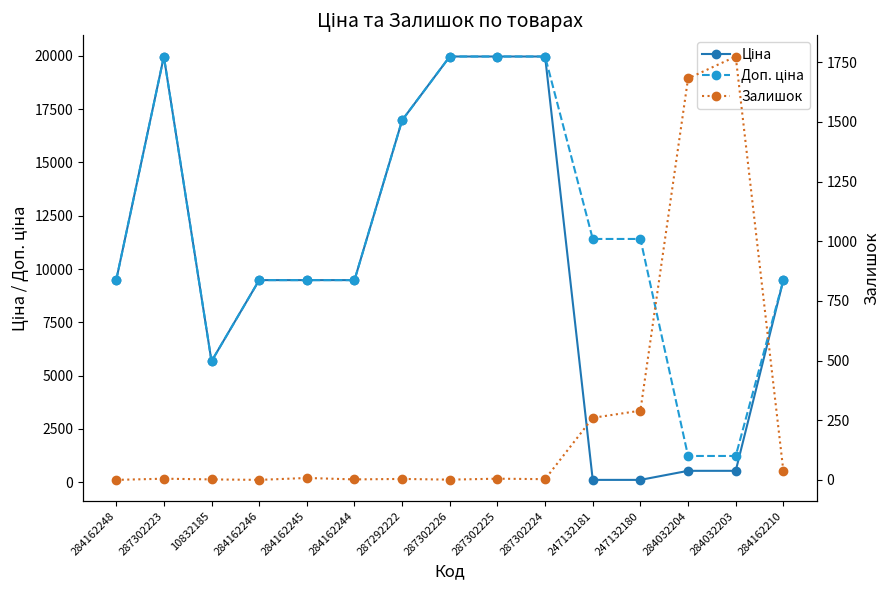

True or false: Залишок has a value of 0.0 at 284162248.

True